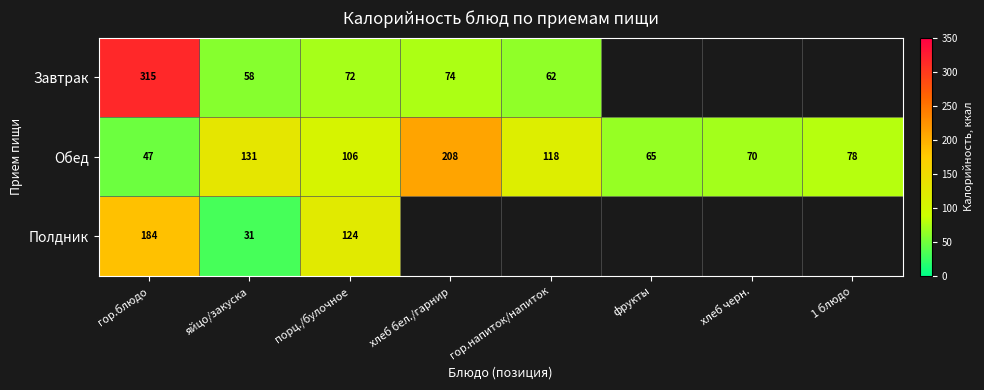

True or false: Обед has a value of 118 at гор.напиток/напиток.

True